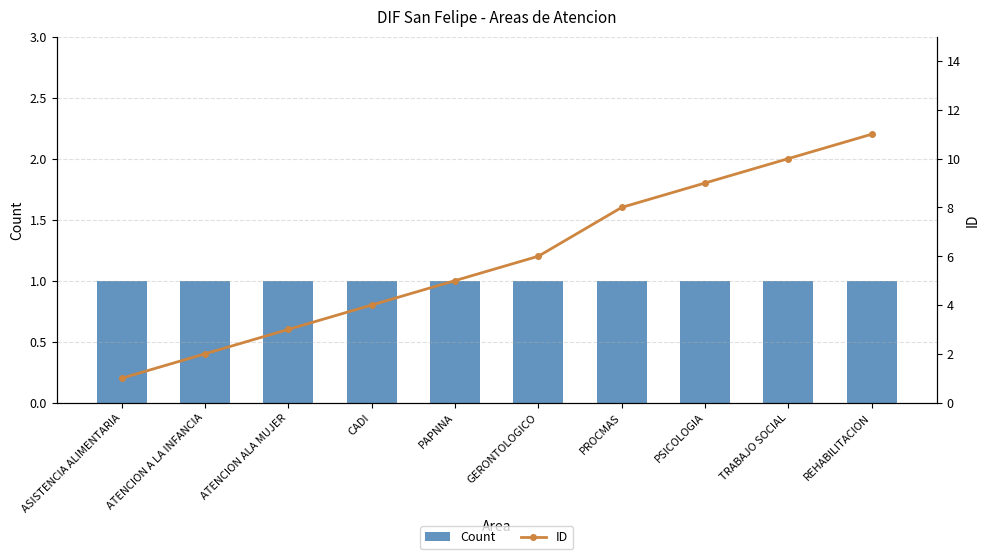

What is the label of the 1st bar from the right?

REHABILITACION